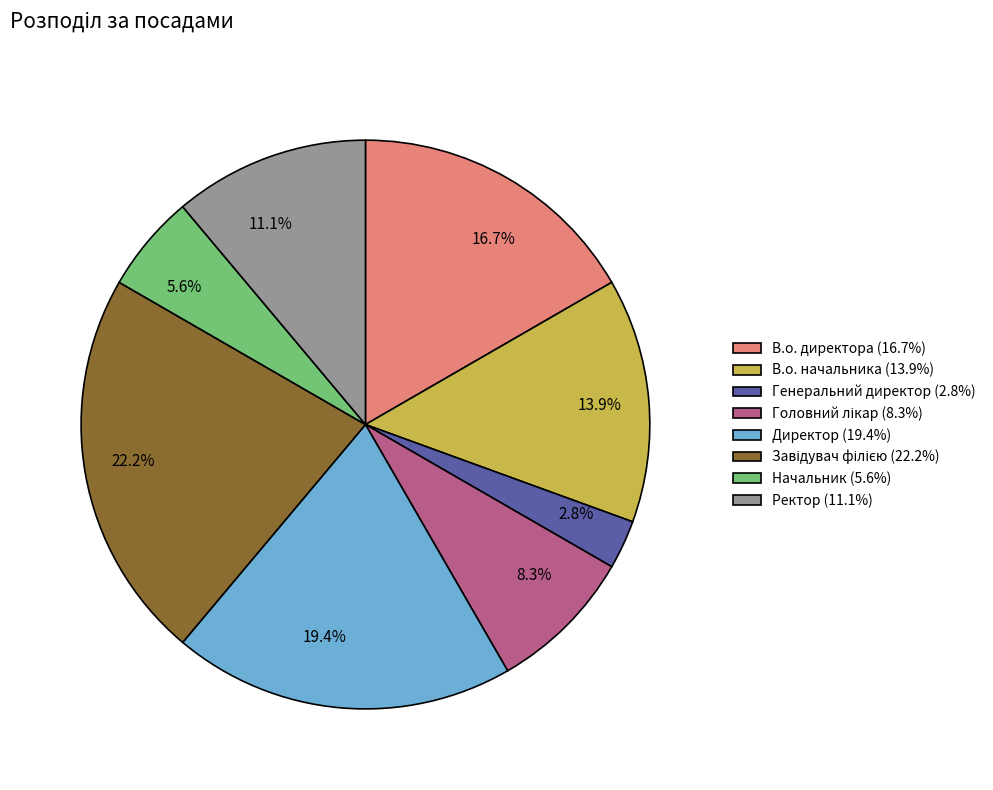

Which has a higher value, Ректор (11.1%) or Генеральний директор (2.8%)?

Ректор (11.1%)